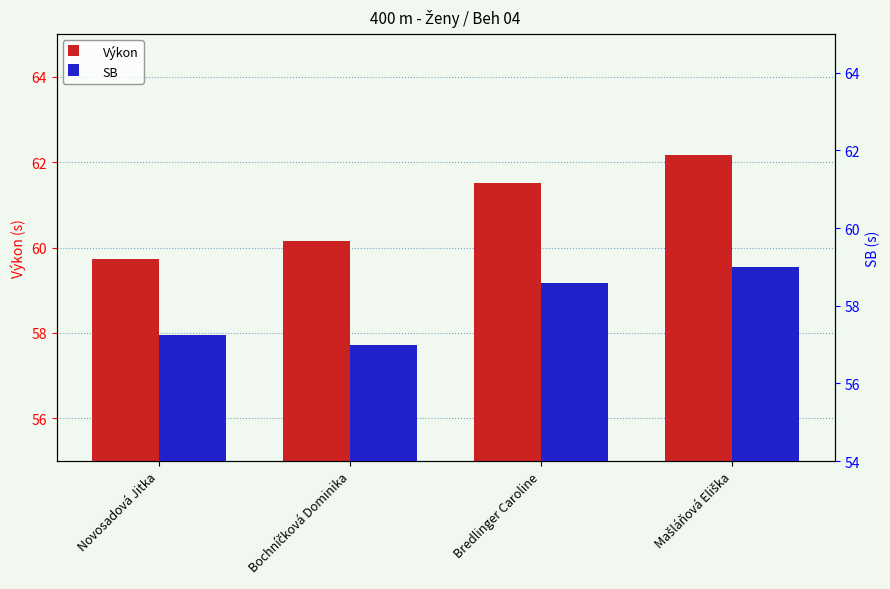

How many bars are there in each group?

2